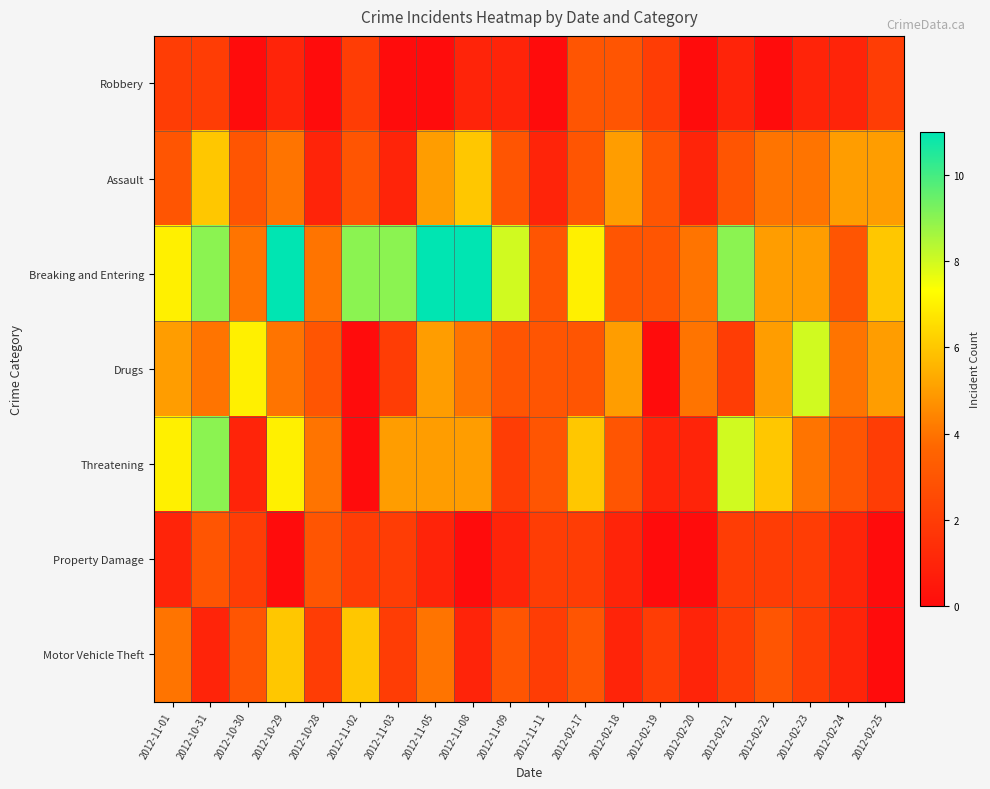

At how many categories does at least one series exceed 3?

18